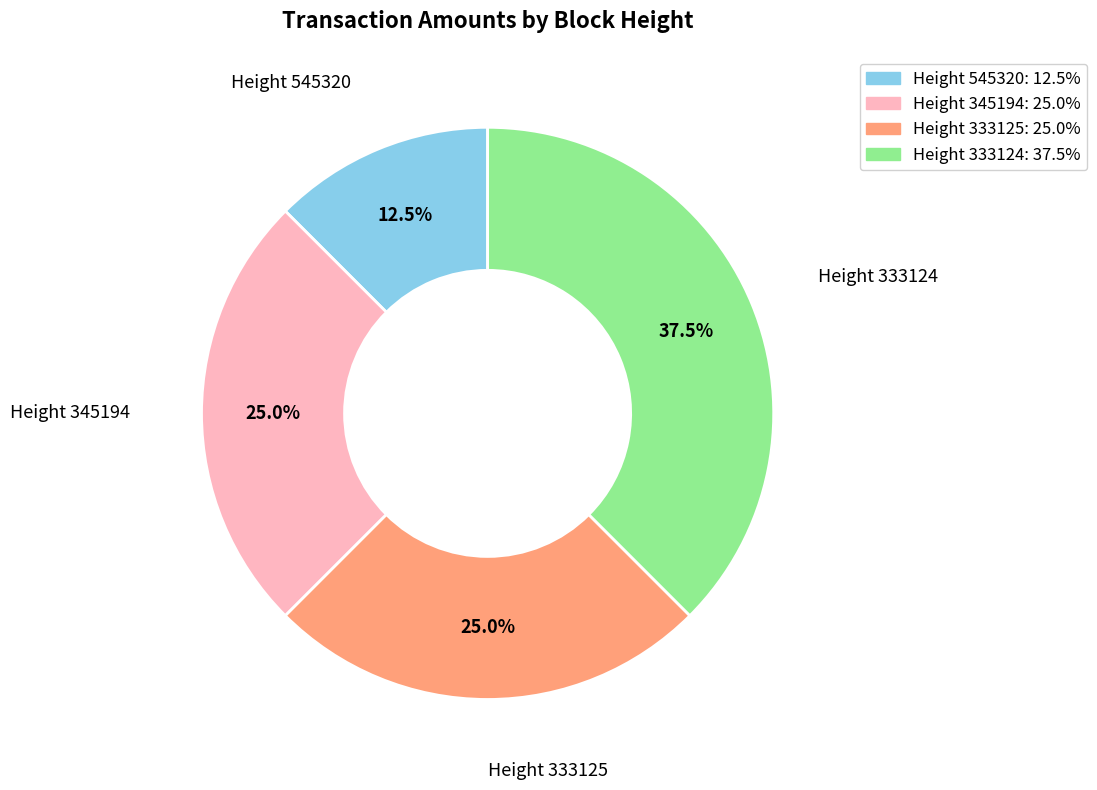

Is there a majority slice in this chart?

No